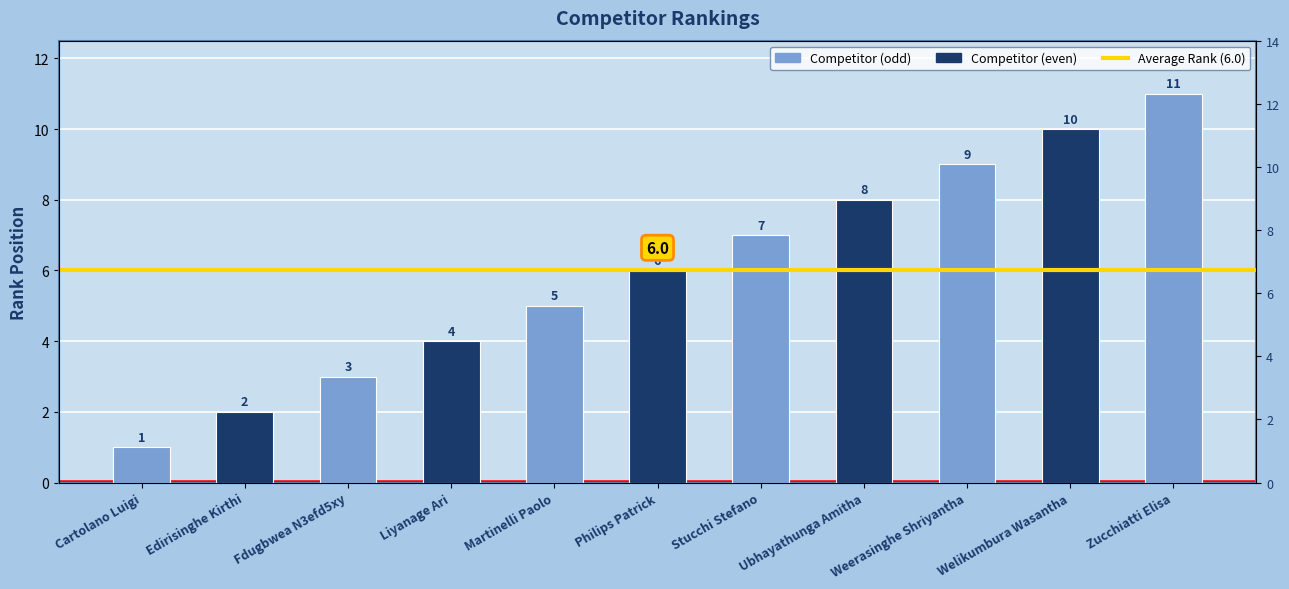

What is the difference between the maximum and minimum values?

10